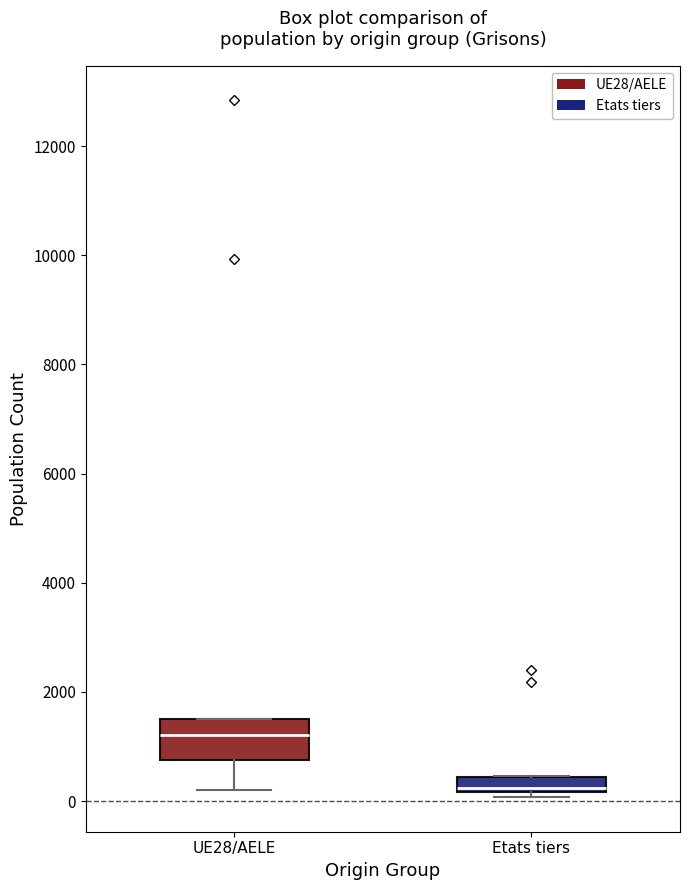

Where is the upper edge of the box for UE28/AELE on the y-axis? The values are not printed on the chart, so give them approximately, as read against the axis.

1600